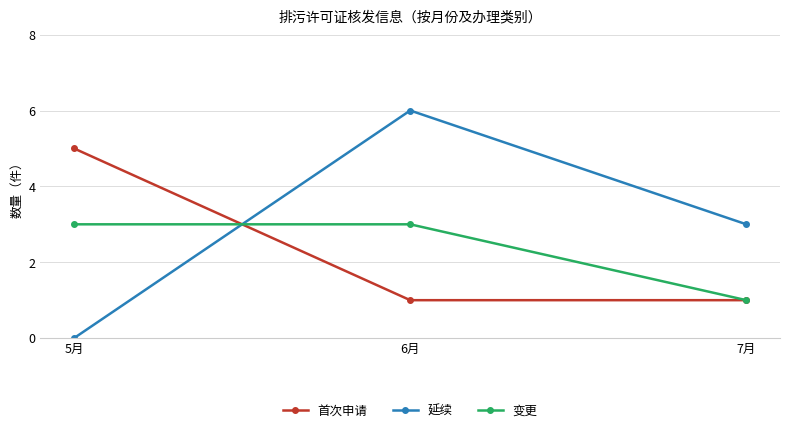

What is the sum of the 变更 values at 6月 and 5月?

6